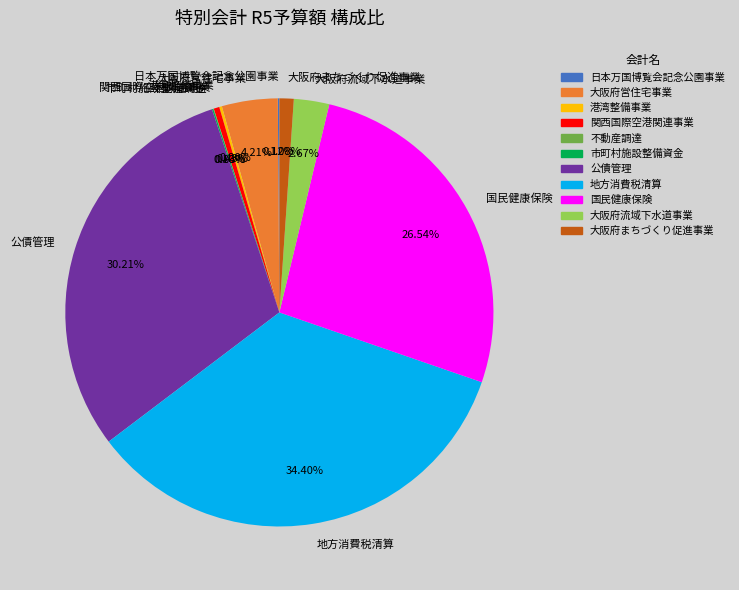

What is the largest slice in the pie chart?

地方消費税清算